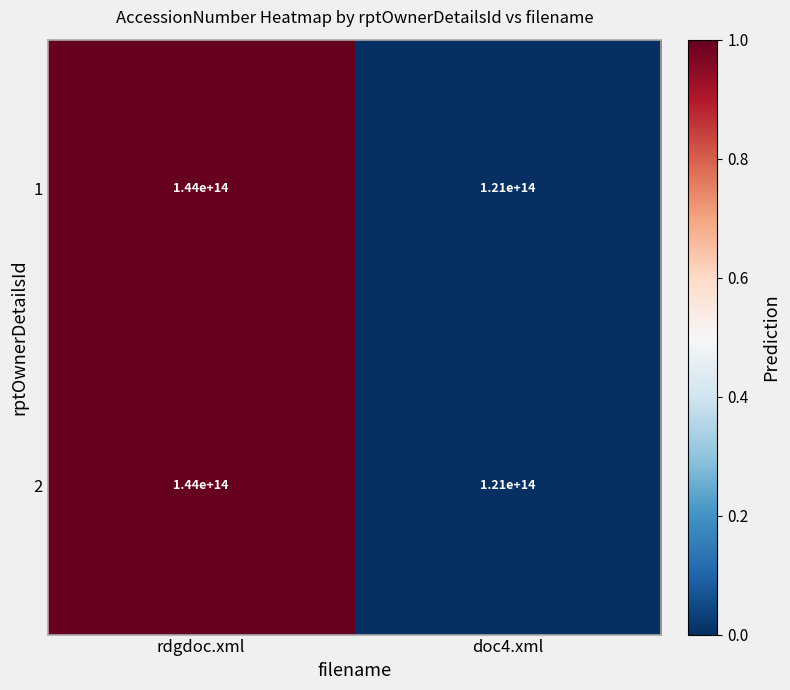

At which label does 1 reach its minimum?

doc4.xml